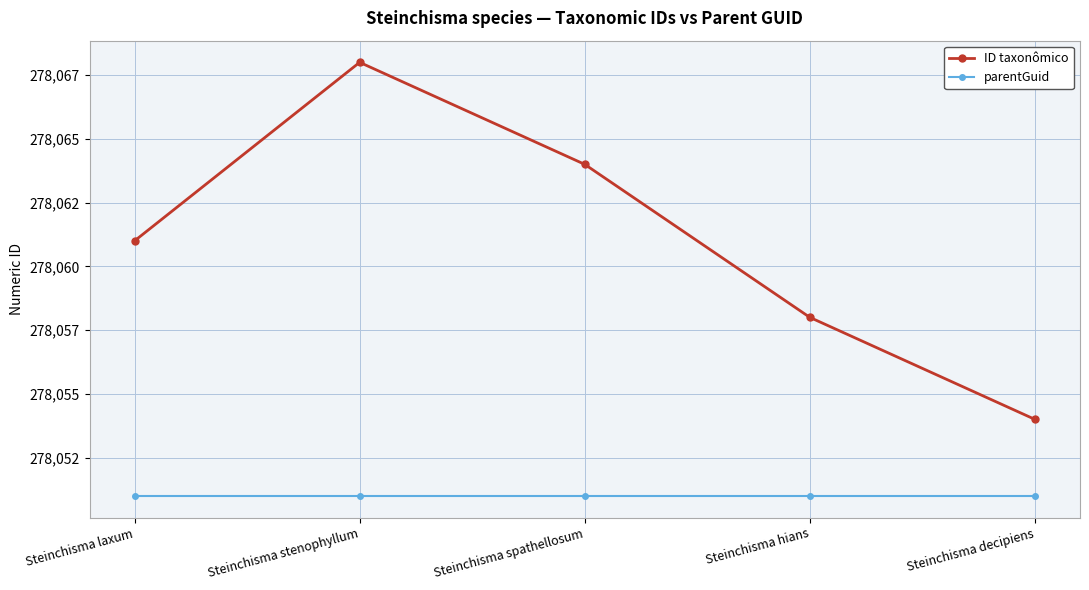

Is this an area chart (filled region under the line)?

No